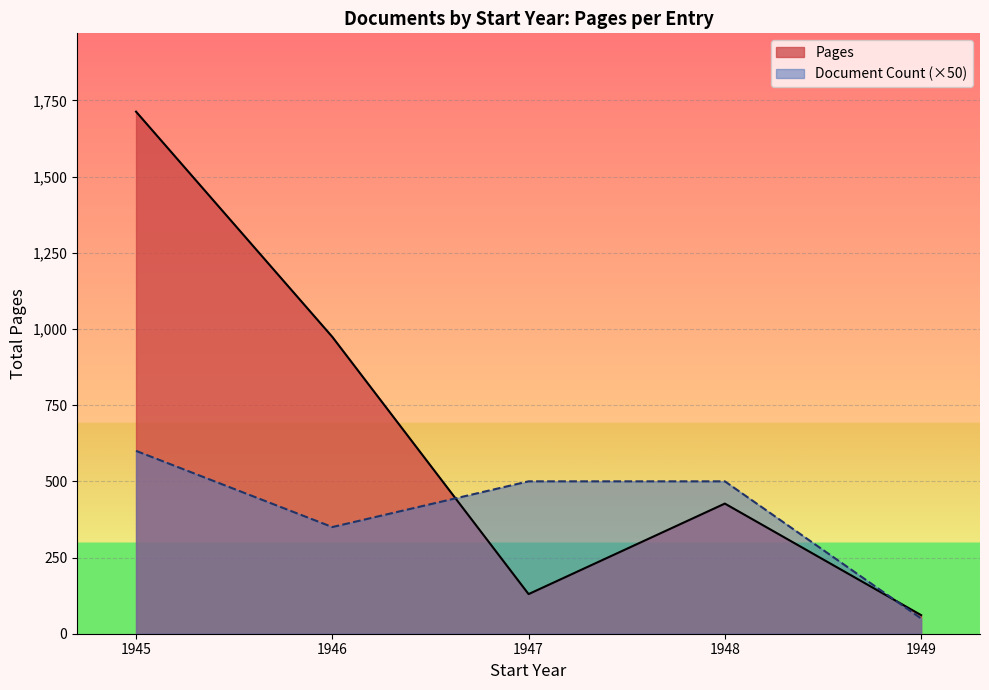

What is the difference between the maximum and second lowest values in the Pages series?

1583